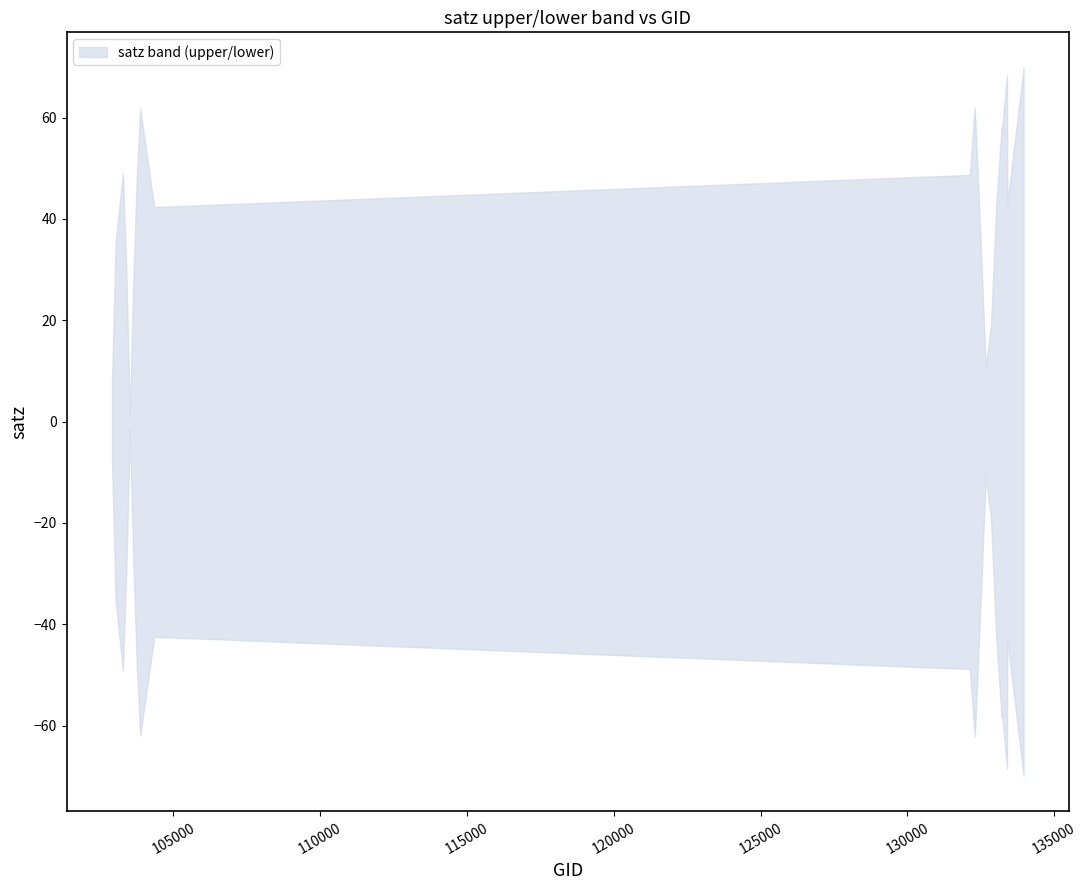

What is the value of the upper point at the 12th from the left?

36.4